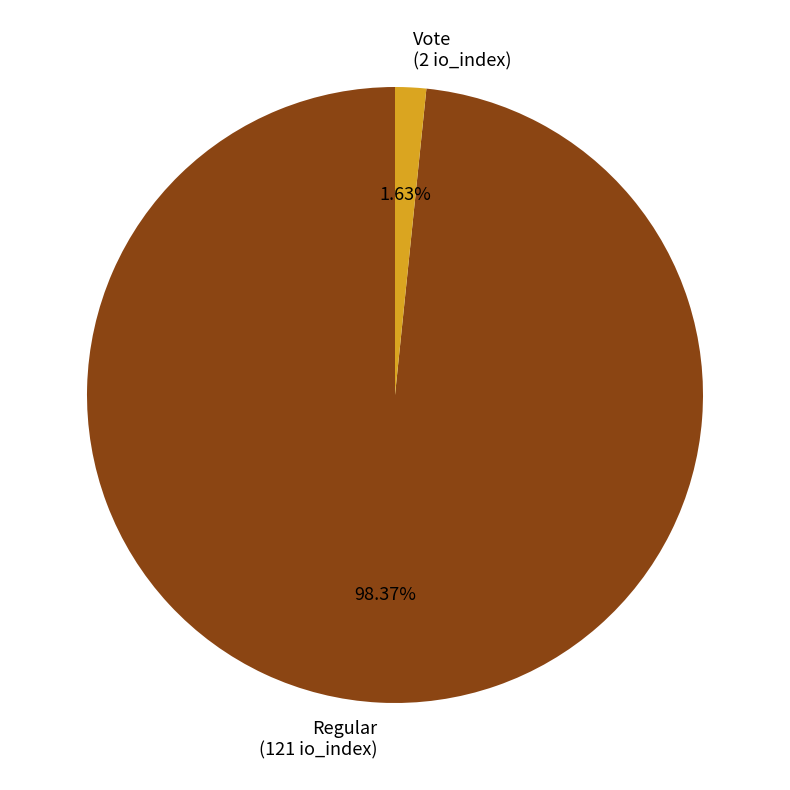

Is the sum of Vote (2 io_index) and Regular (121 io_index) greater than half?

Yes